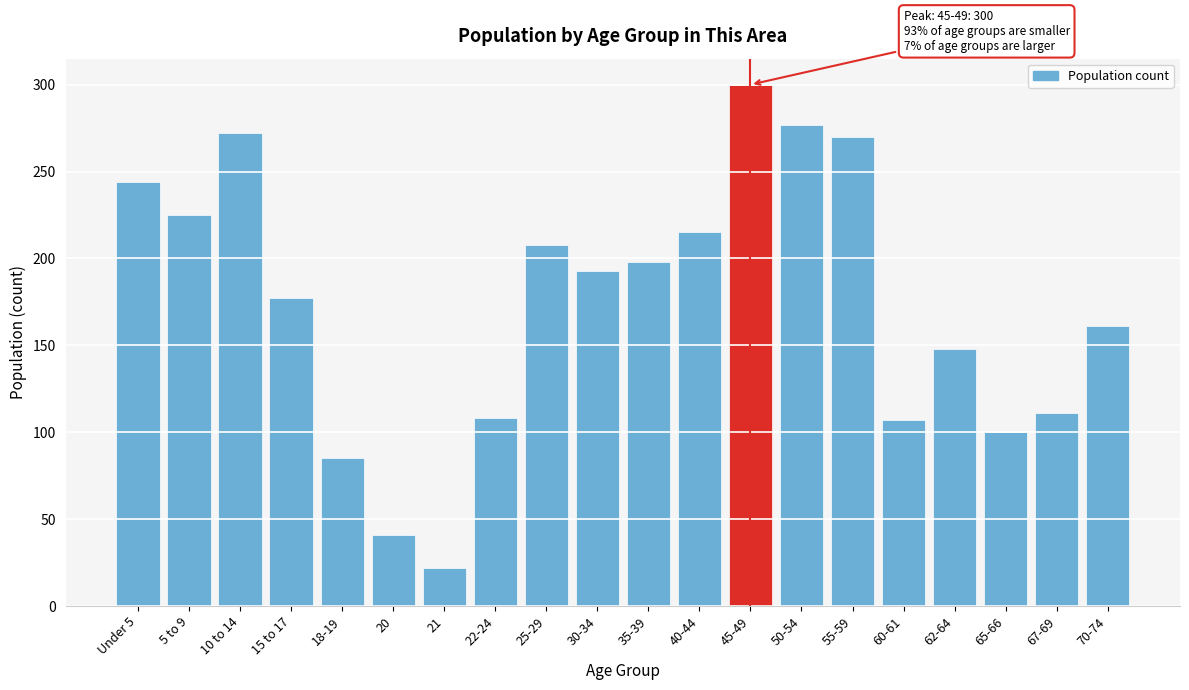

What is the greatest value displayed?

300